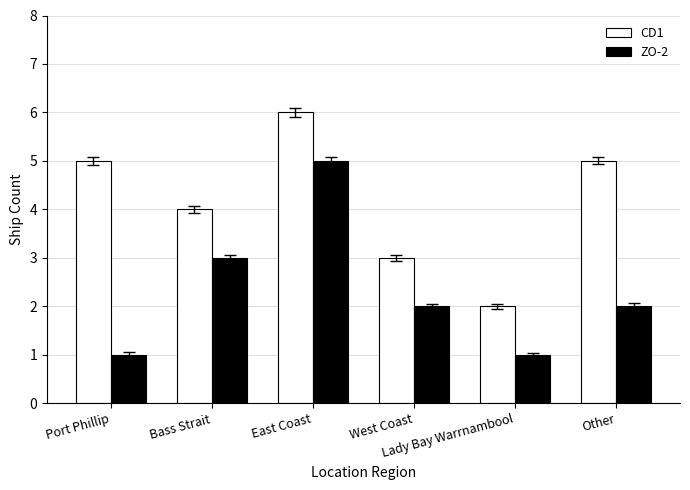

What is the lowest value of the ZO-2 series?

1